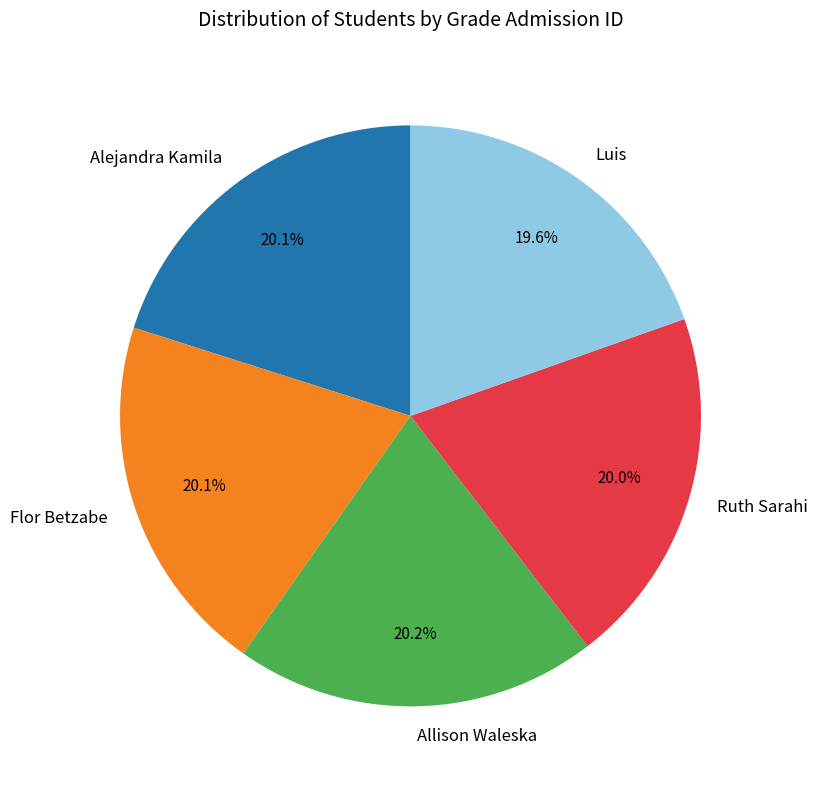

To the nearest percent, what percentage of the pie is Alejandra Kamila?

20%